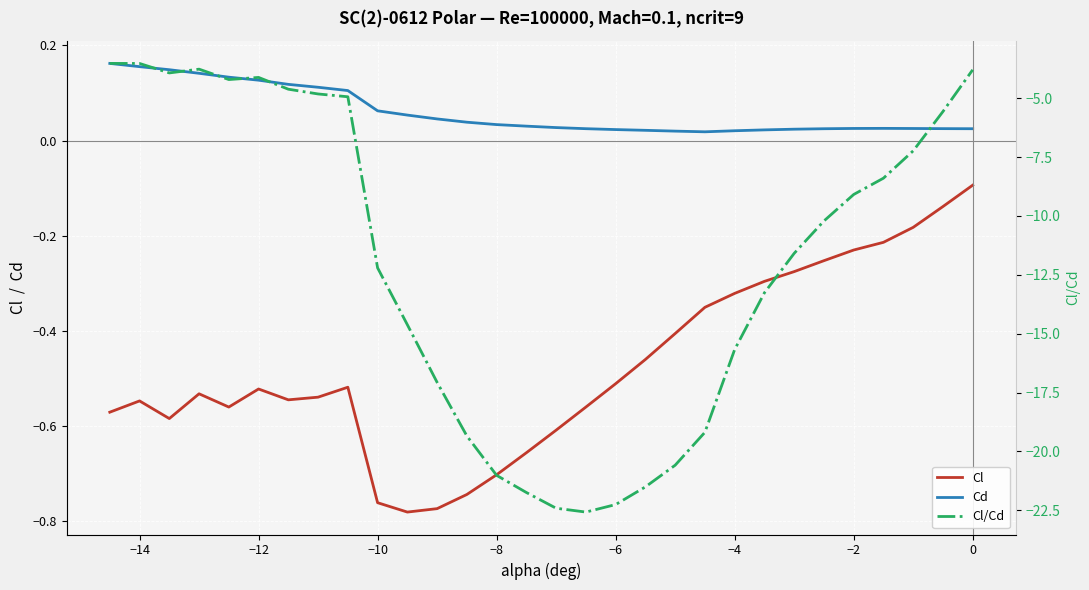

Which series has the widest spread of values?

Cl/Cd